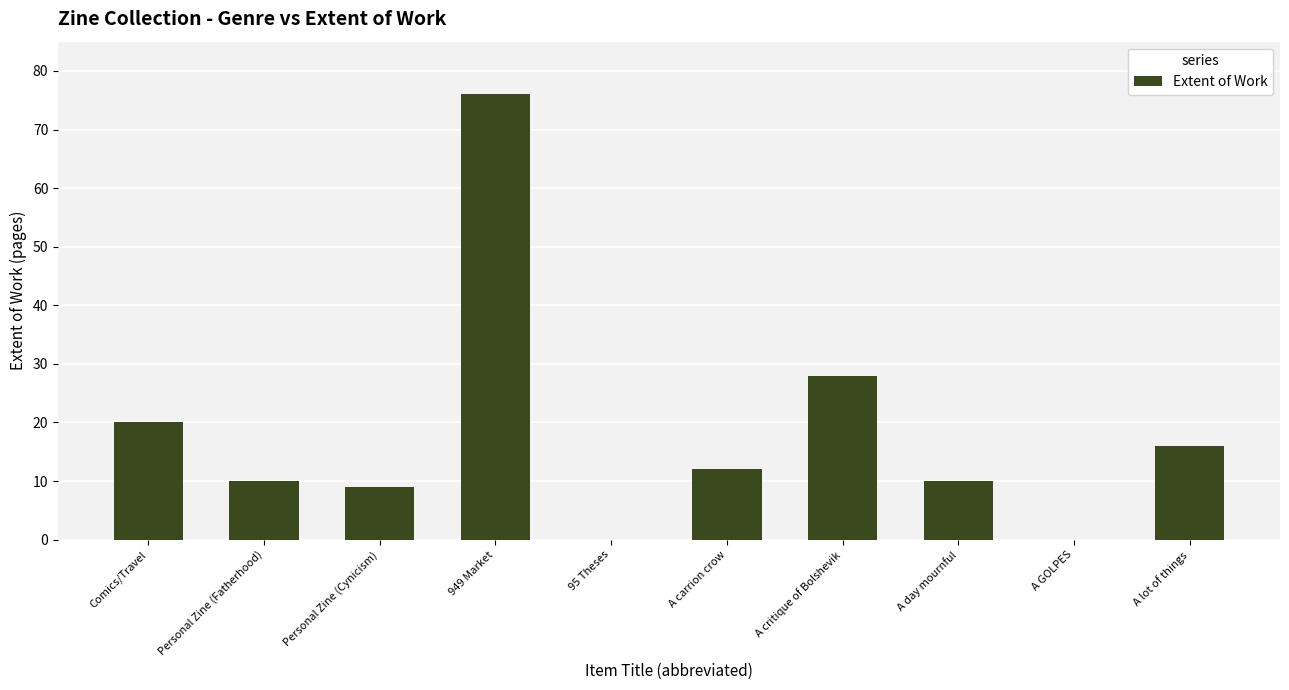

Is it true that the value at Comics/Travel is 20?

True